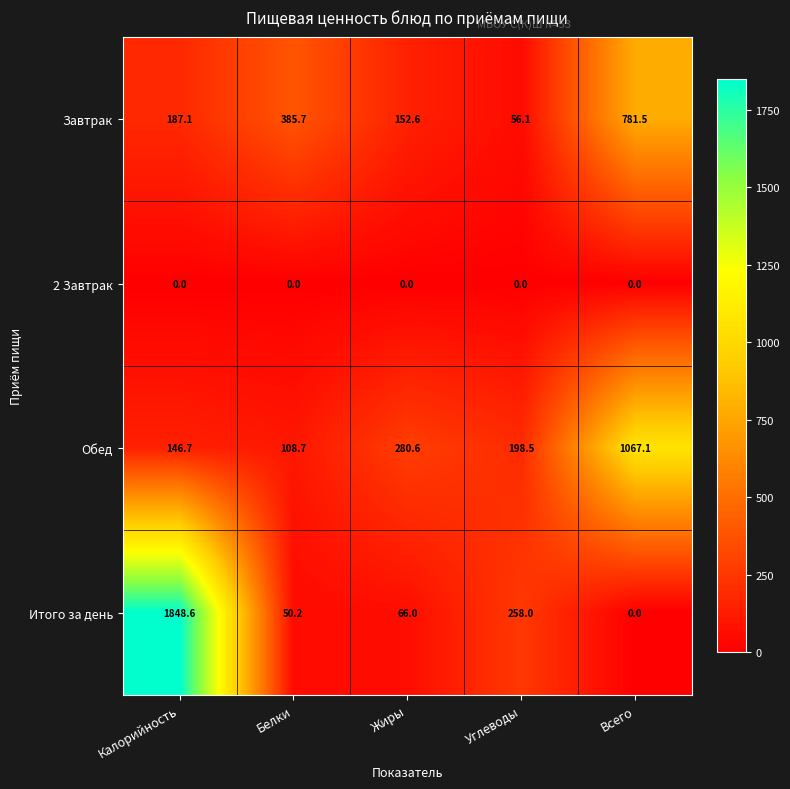

At which category is the sum across all series the highest?

Калорийность